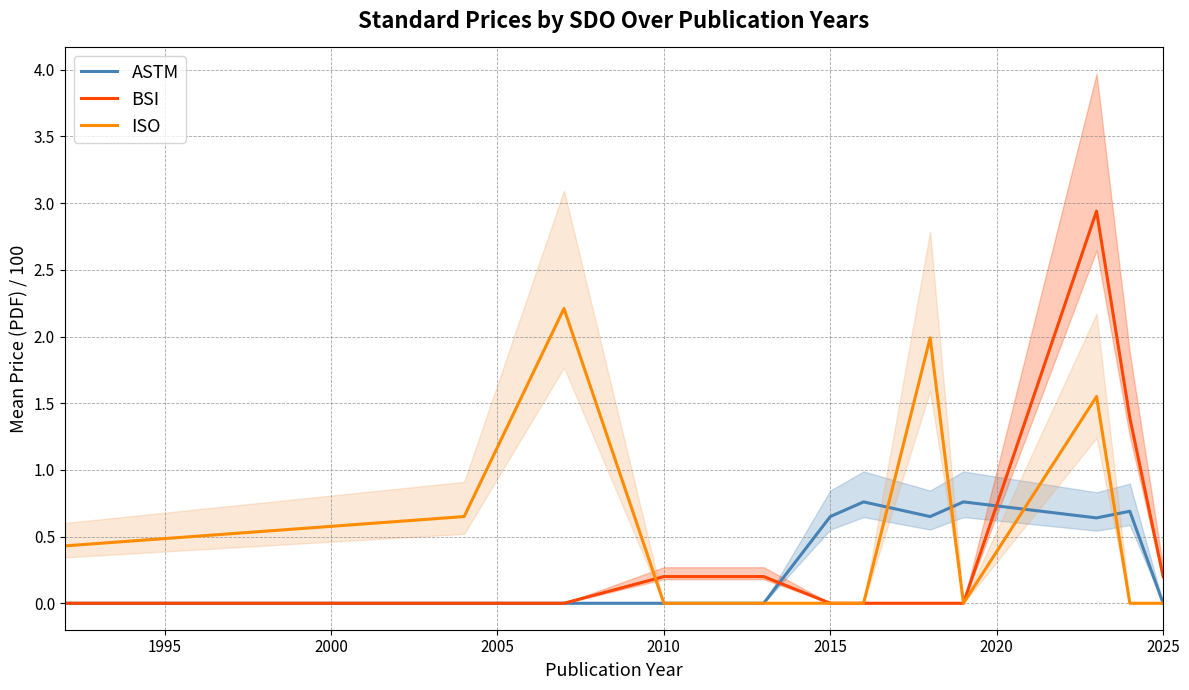

True or false: ASTM and BSI intersect in this chart.

True